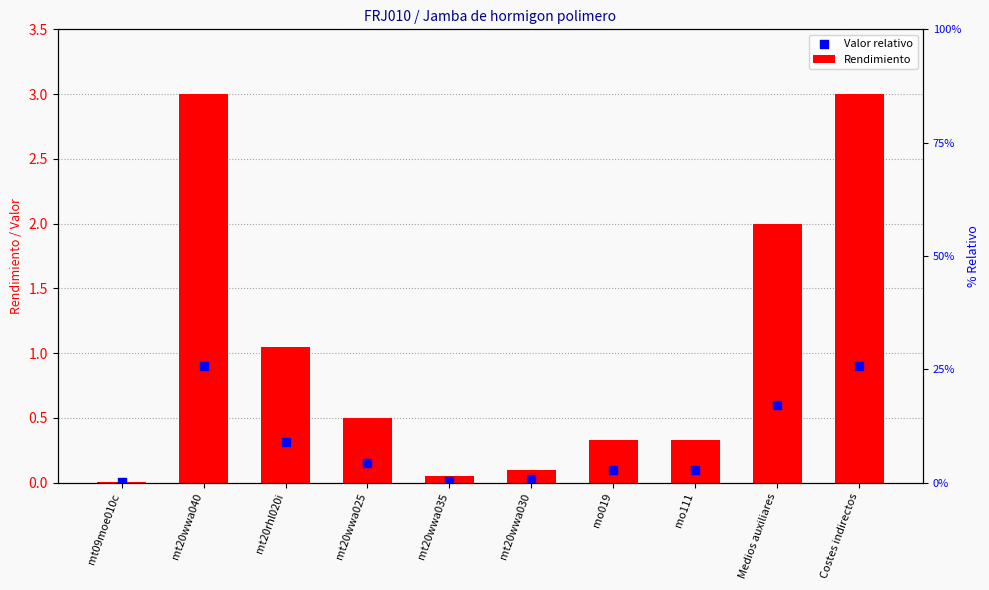

What are all the series names shown in the legend?

Rendimiento, Valor relativo